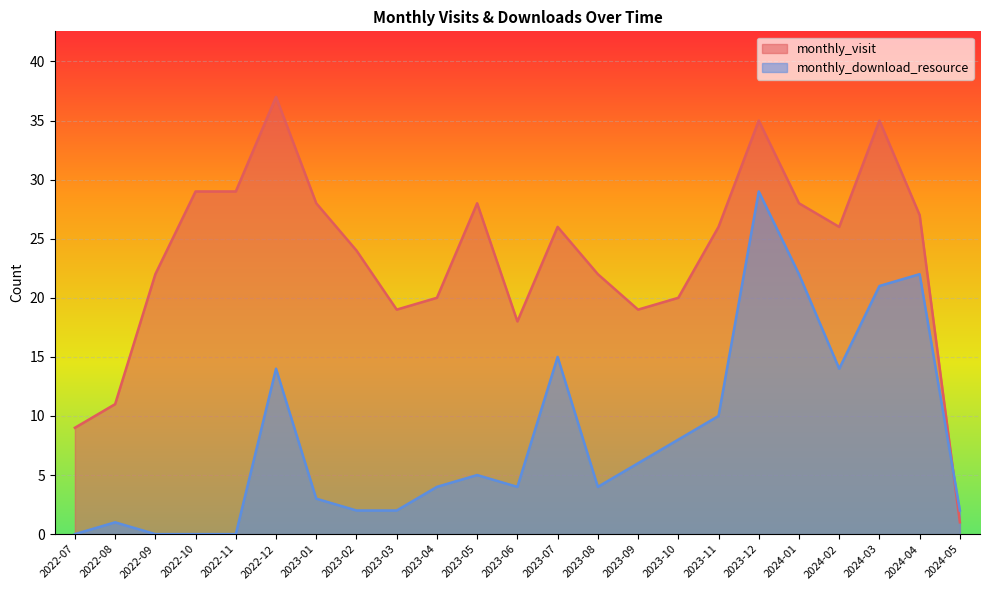

List the labels in order of monthly_download_resource value, smallest first.

2022-07, 2022-09, 2022-10, 2022-11, 2022-08, 2023-02, 2023-03, 2024-05, 2023-01, 2023-04, 2023-06, 2023-08, 2023-05, 2023-09, 2023-10, 2023-11, 2022-12, 2024-02, 2023-07, 2024-03, 2024-01, 2024-04, 2023-12